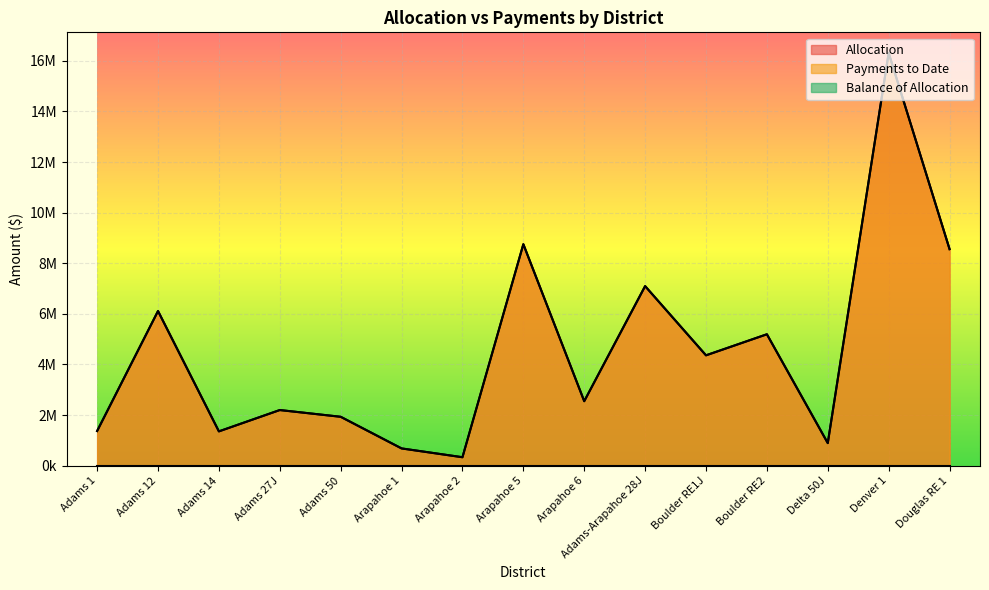

True or false: Allocation and Payments to Date cross at least once.

False